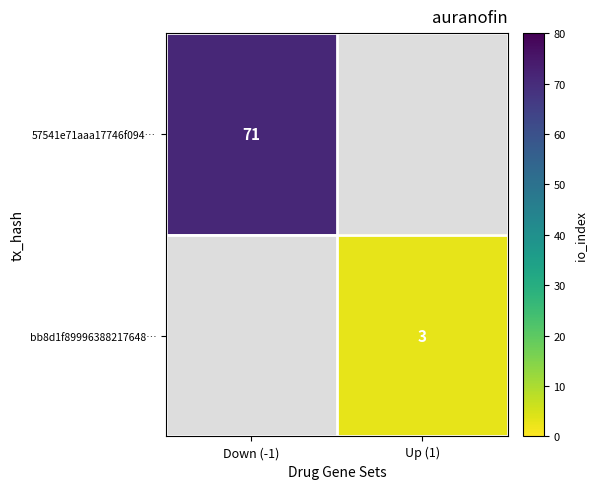

At how many categories does at least one series exceed 16?

1